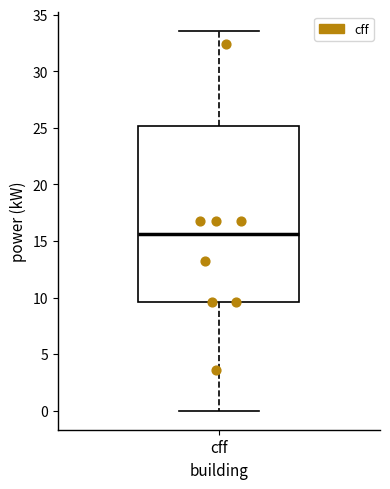

Read this box plot against the y-axis: the position of the median line, the range covered by the box, and the ends of both whiskers. The values are not printed on the chart, so give them approximately, as read against the axis.

median 15.5, box 9.5 to 25.0, whiskers 0.0 to 33.5